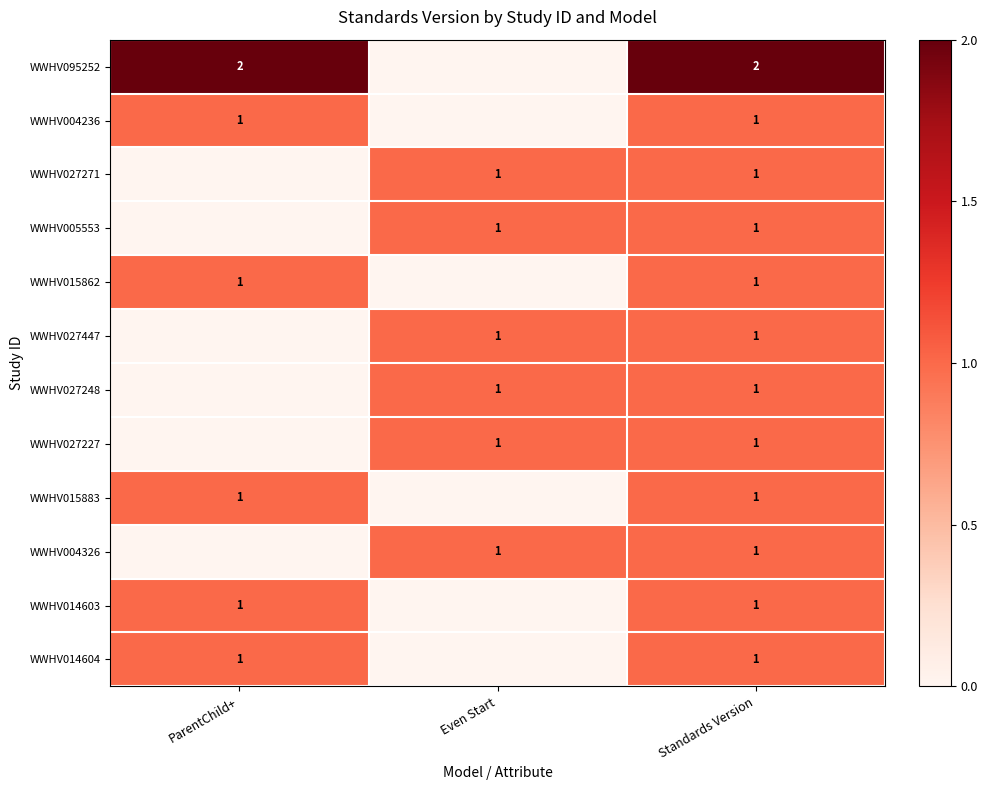

Is it true that WWHV027271 equals 1 at Even Start?

True